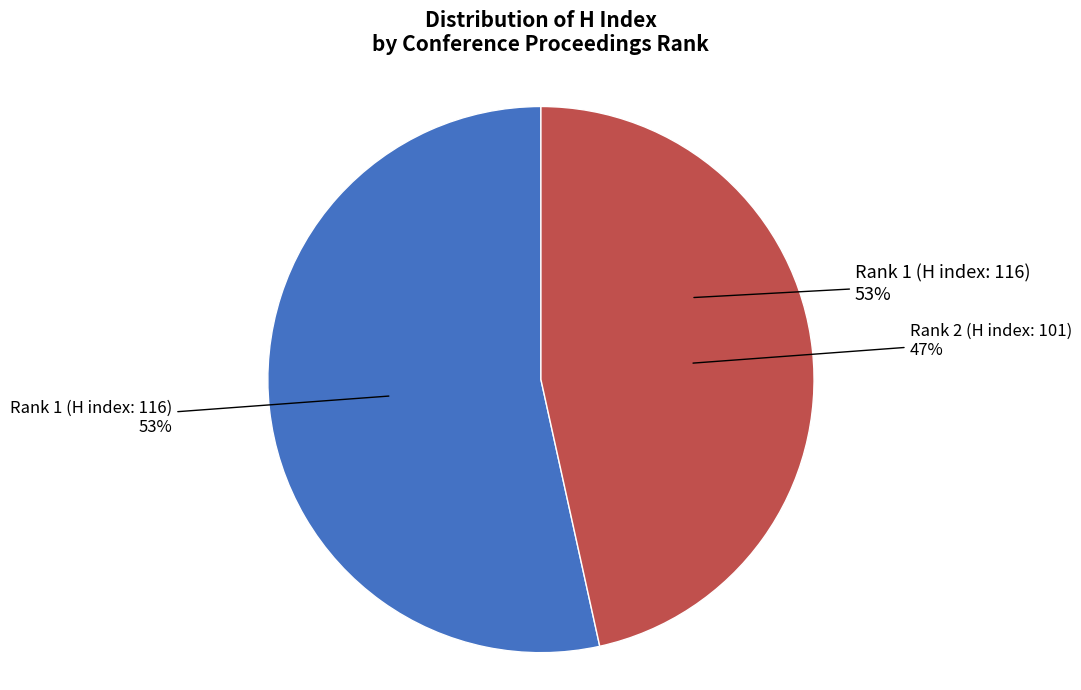

What is the change in value from Rank 1 (H index: 116) to Rank 2 (H index: 101)?

-15